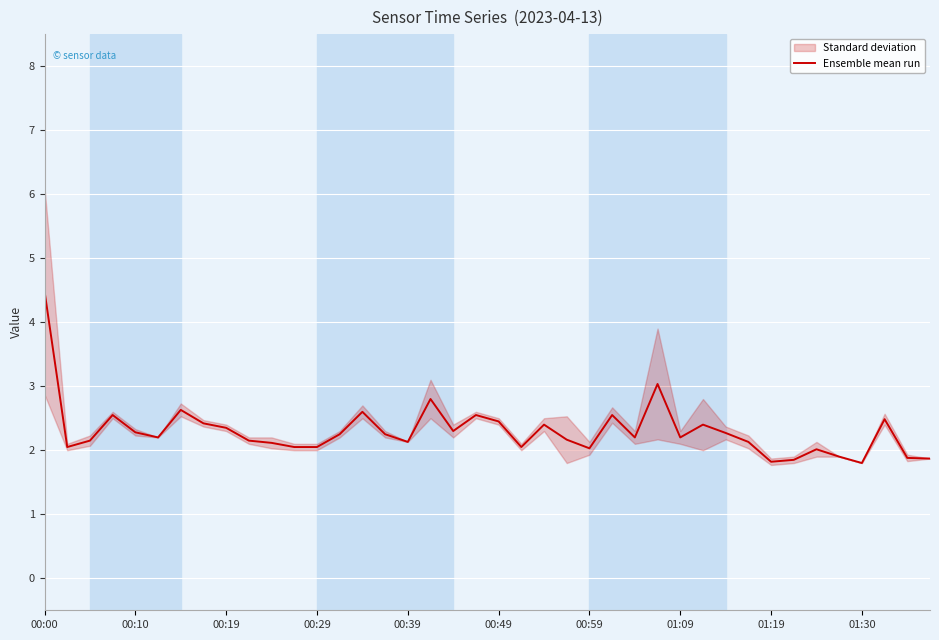

What is the value of the 3rd point from the left?

2.1